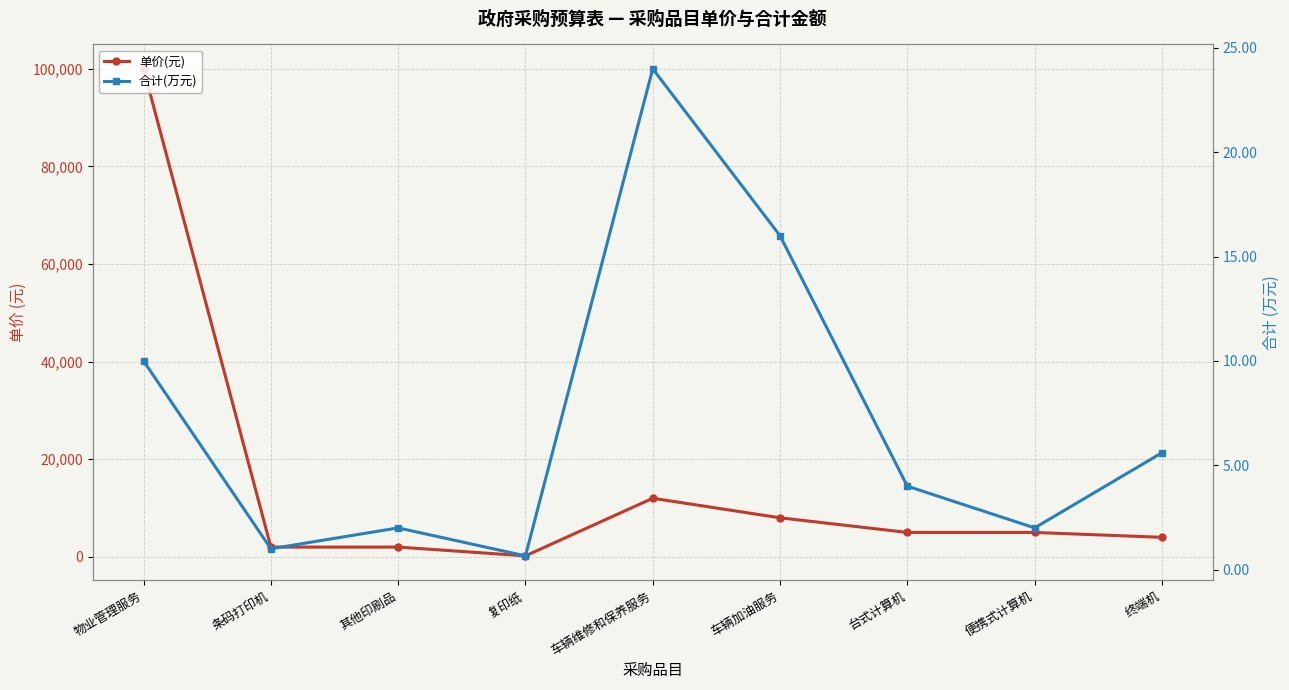

Reading left to right, list all the values displayed in this chart.

单价(元): 100000.0	2000.0	2000.0	200.0	12000.0	8000.0	5000.0	5000.0	4000.0
合计(万元): 10.0	1.0	2.0	0.7	24.0	16.0	4.0	2.0	5.6